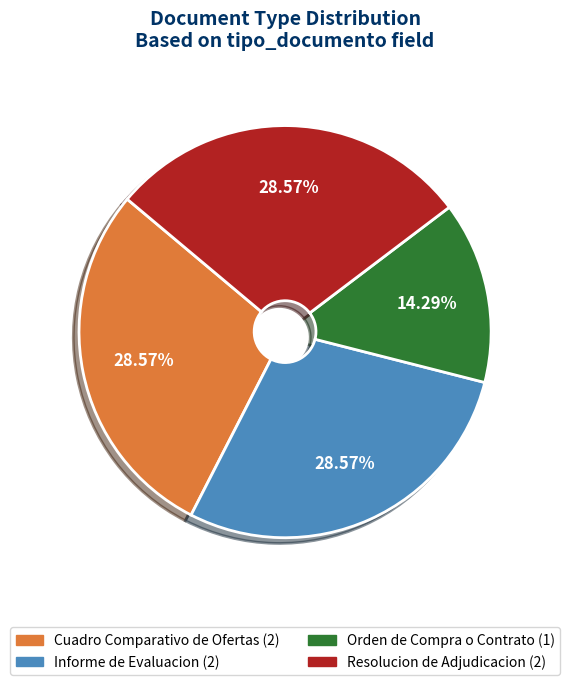

Is there a majority slice in this chart?

No